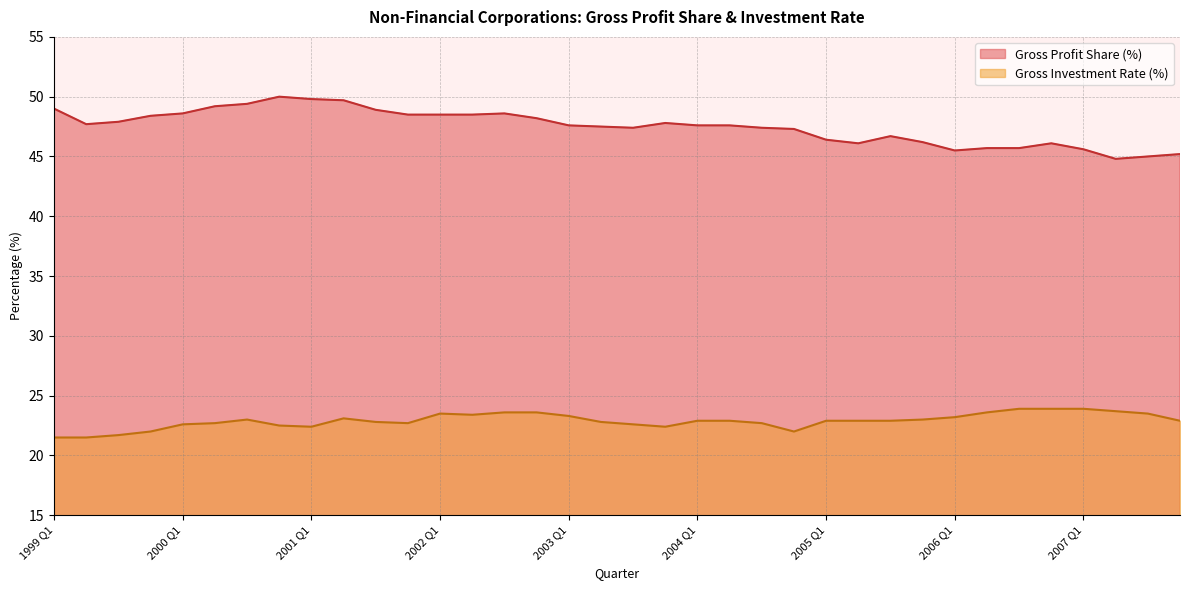

At which category does Gross Investment Rate (%) reach its first local peak?

2000 Q3